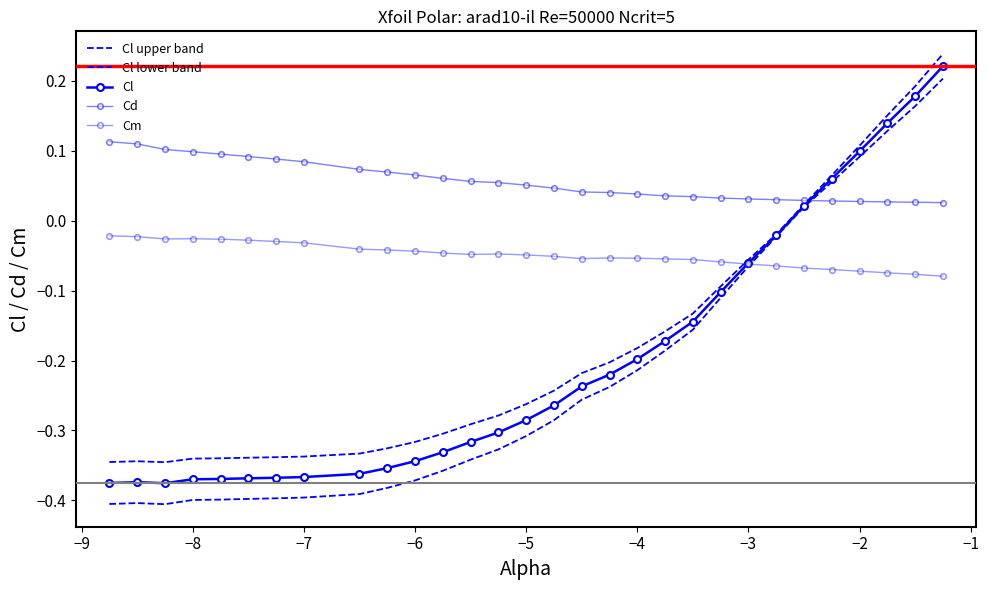

What is the difference between the maximum and minimum values in the Cm series?

0.1